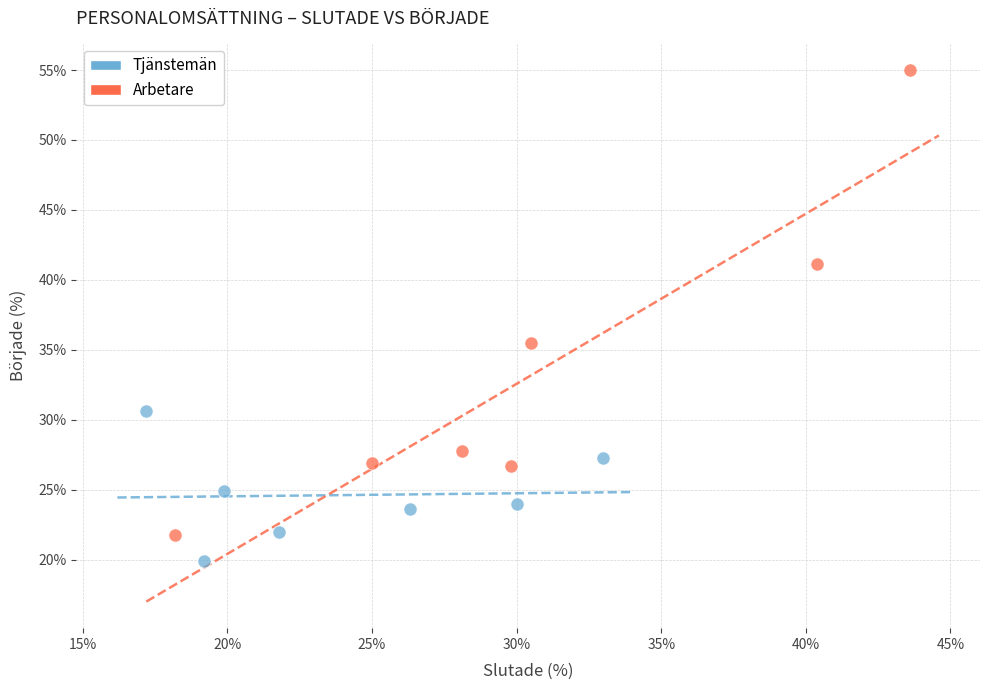

Which series has the largest Y range (max minus min)?

Arbetare